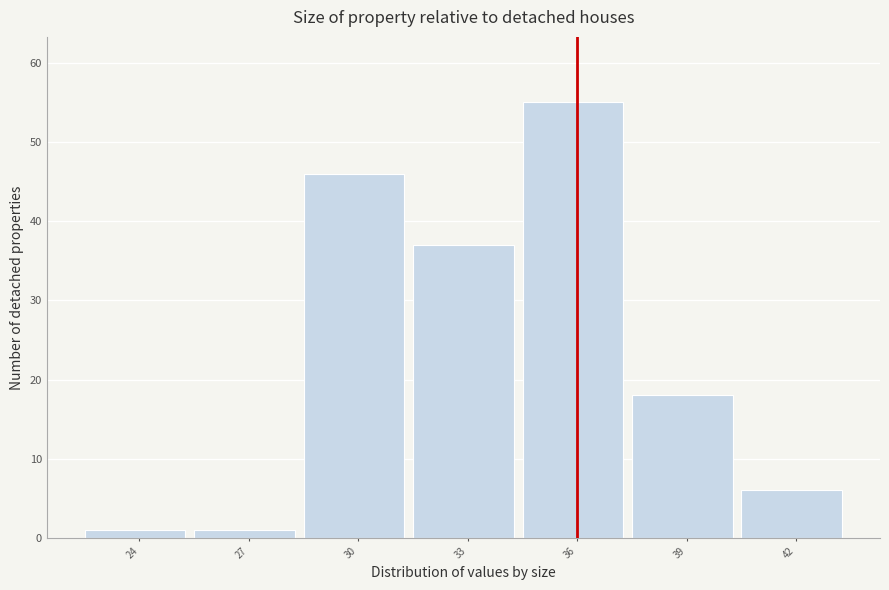

Reading left to right, transcribe all the data shown in this chart.

24=1	27=1	30=46	33=37	36=55	39=18	42=6